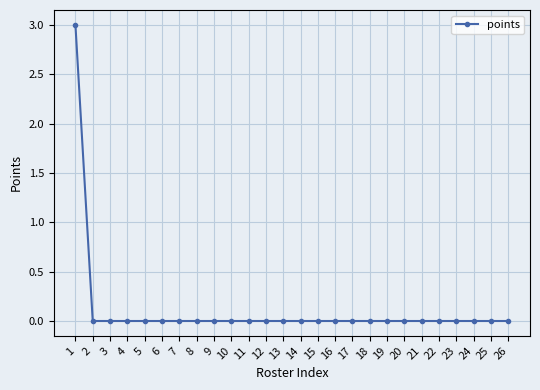

How many series are shown in this chart?

1